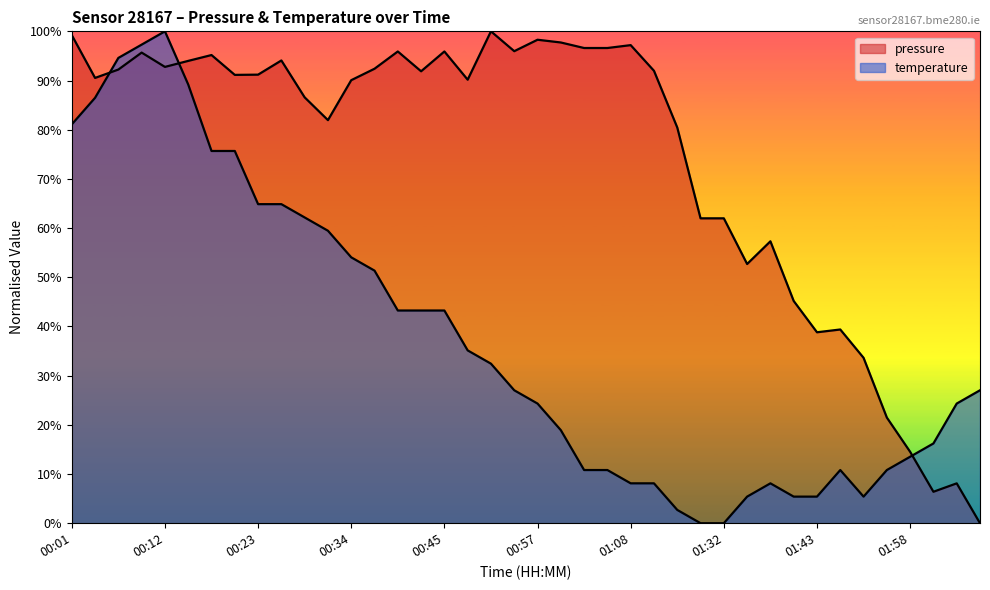

How many data points in pressure are above 91?

21